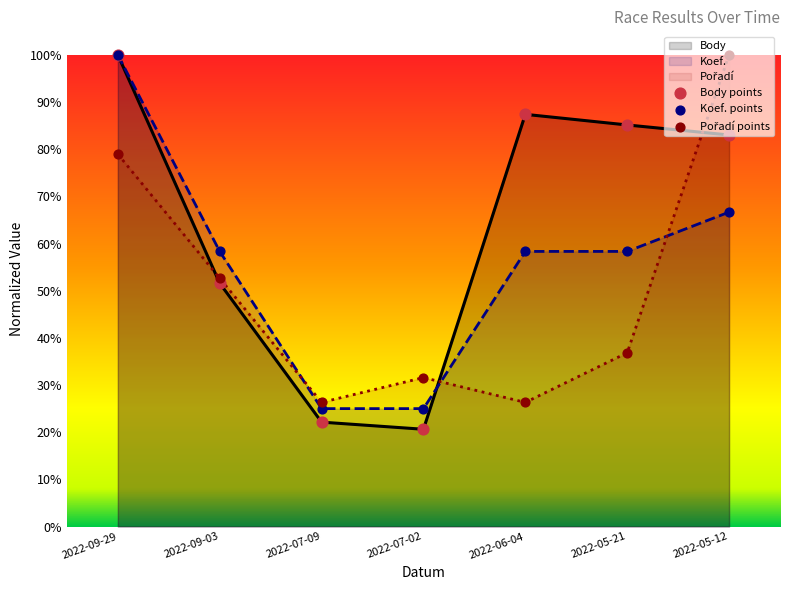

What is the total value across all series at 2022-09-29?

2.8